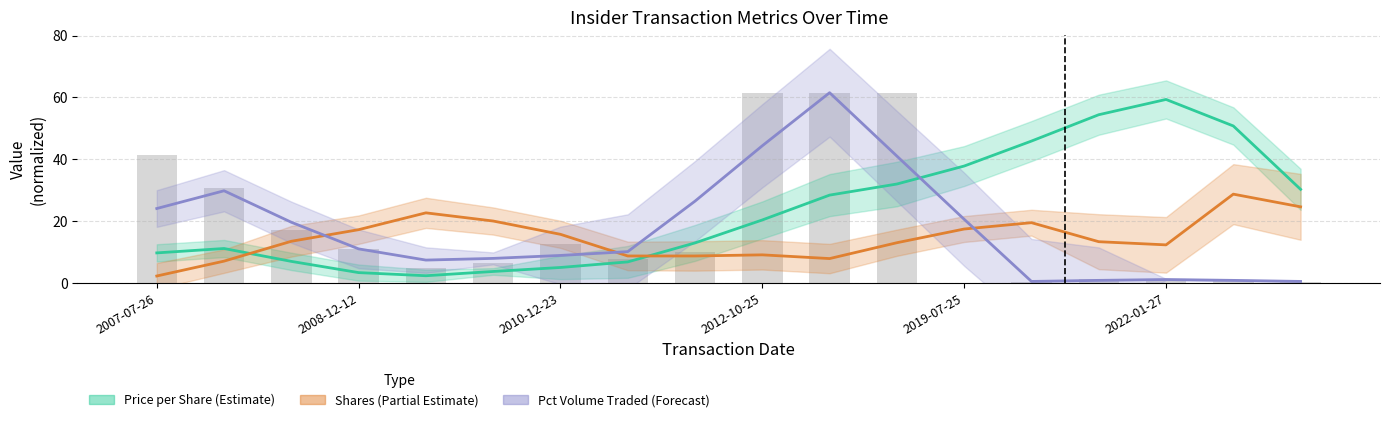

Are the bars horizontal?

No